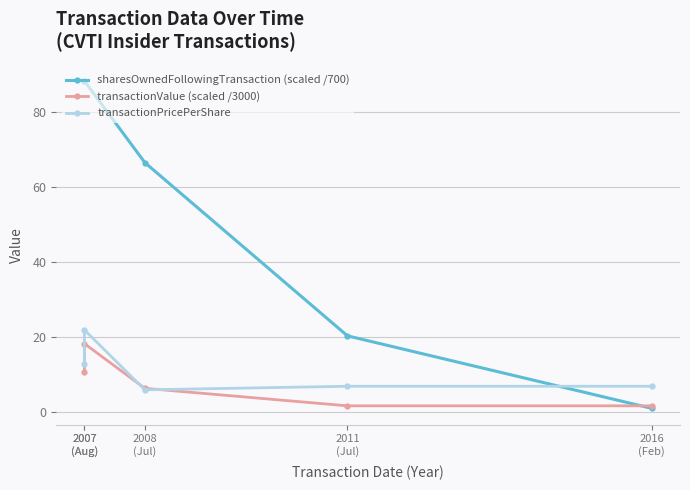

What is the sum of the sharesOwnedFollowingTransaction (scaled /700) values at 2007
(Aug) and 2007
(Aug)?

176.3